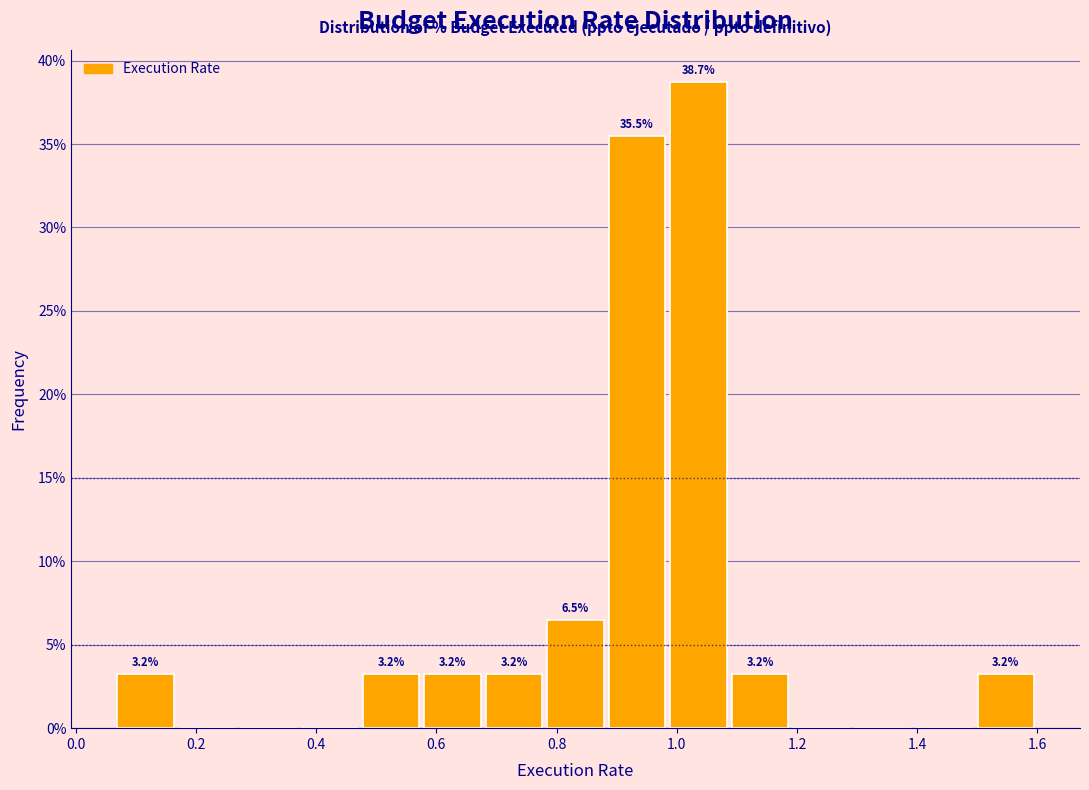

Over which range of the x-axis is the bar tallest?

0.98 to 1.08